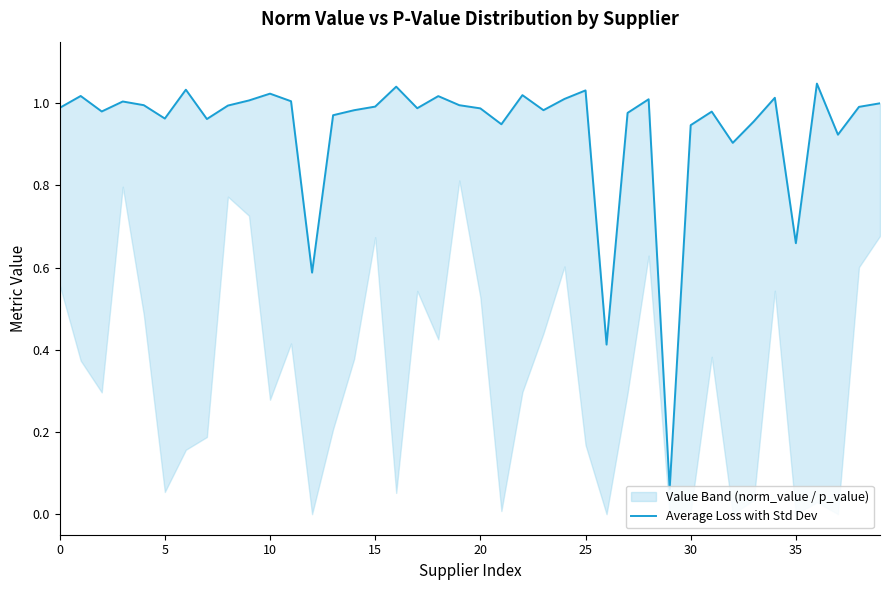

What is the label of the 16th point from the left?

15